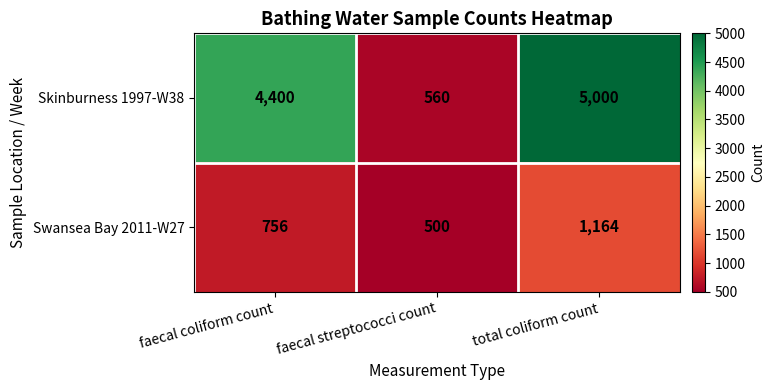

Is it true that Skinburness 1997-W38 equals 4400 at faecal coliform count?

True